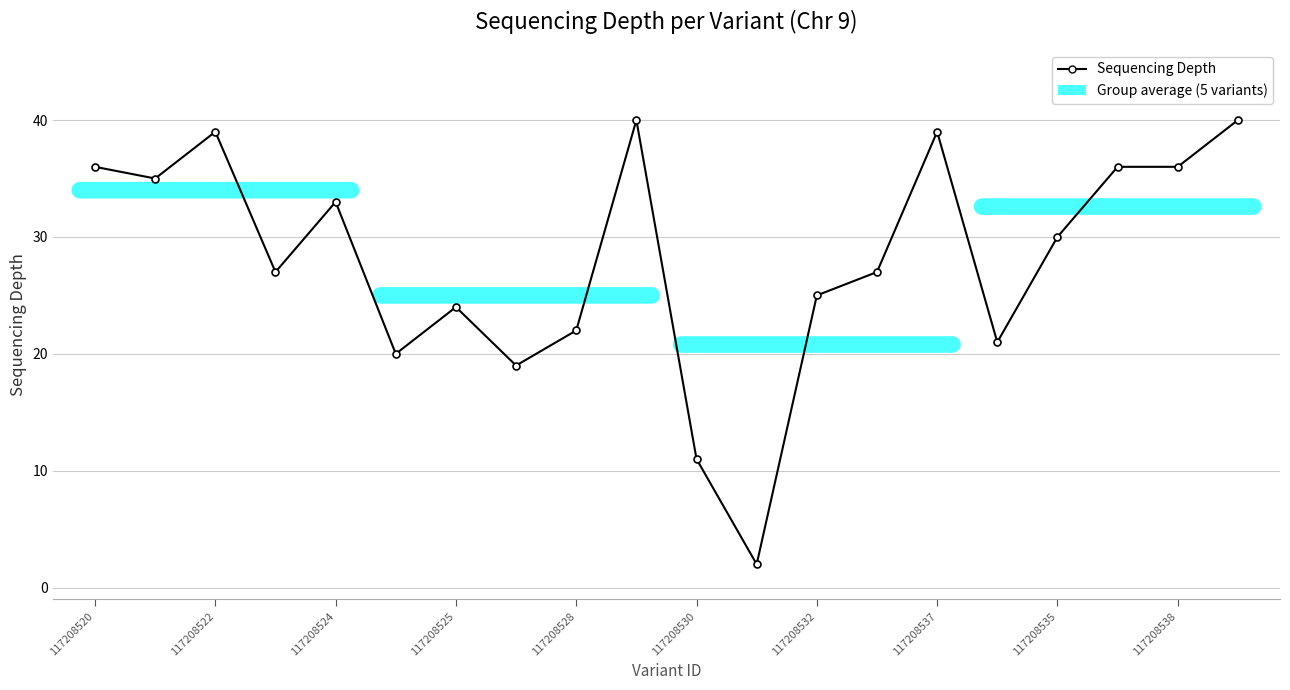

What is the value of the 15th point from the left?

39